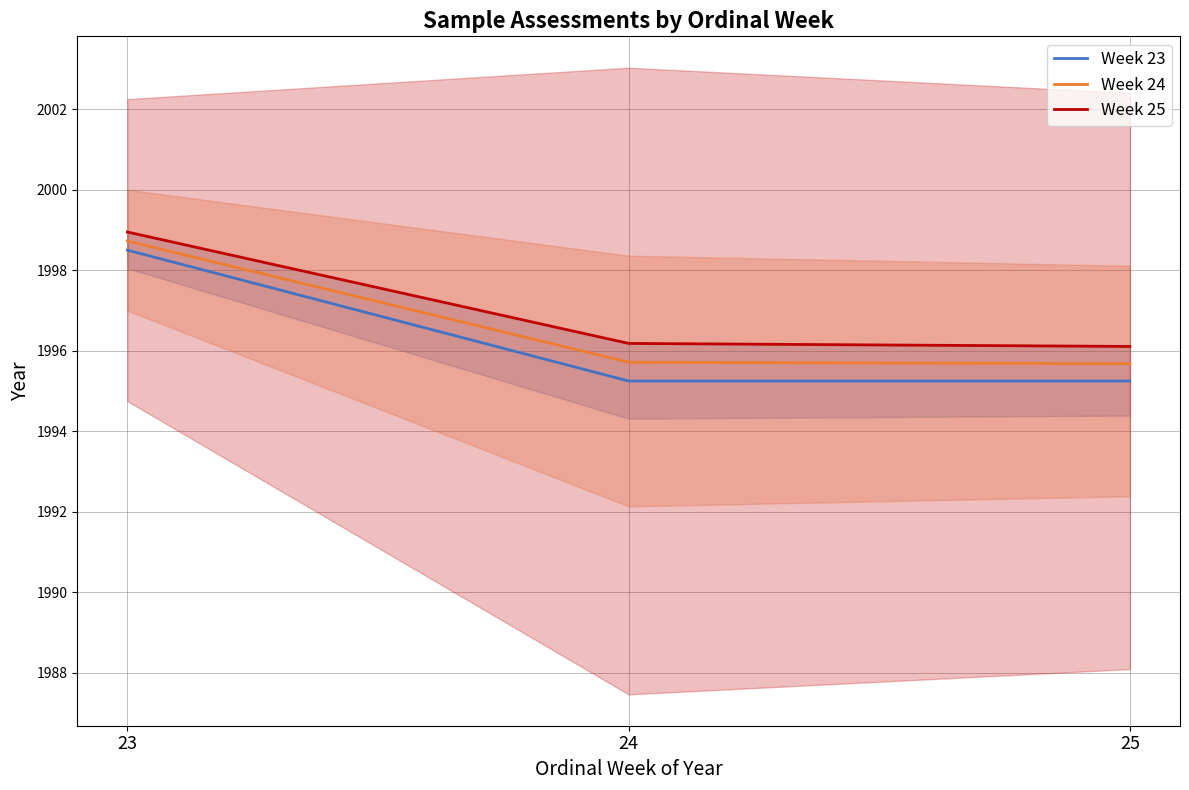

Which category has the lowest value in the Week 23 series?

24